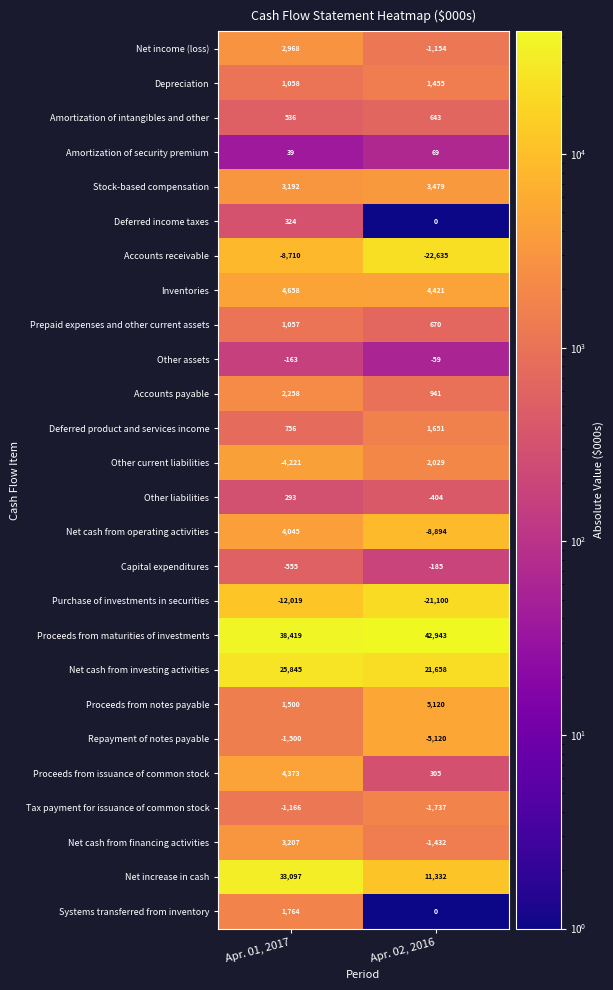

What is the maximum value for Amortization of security premium?

69